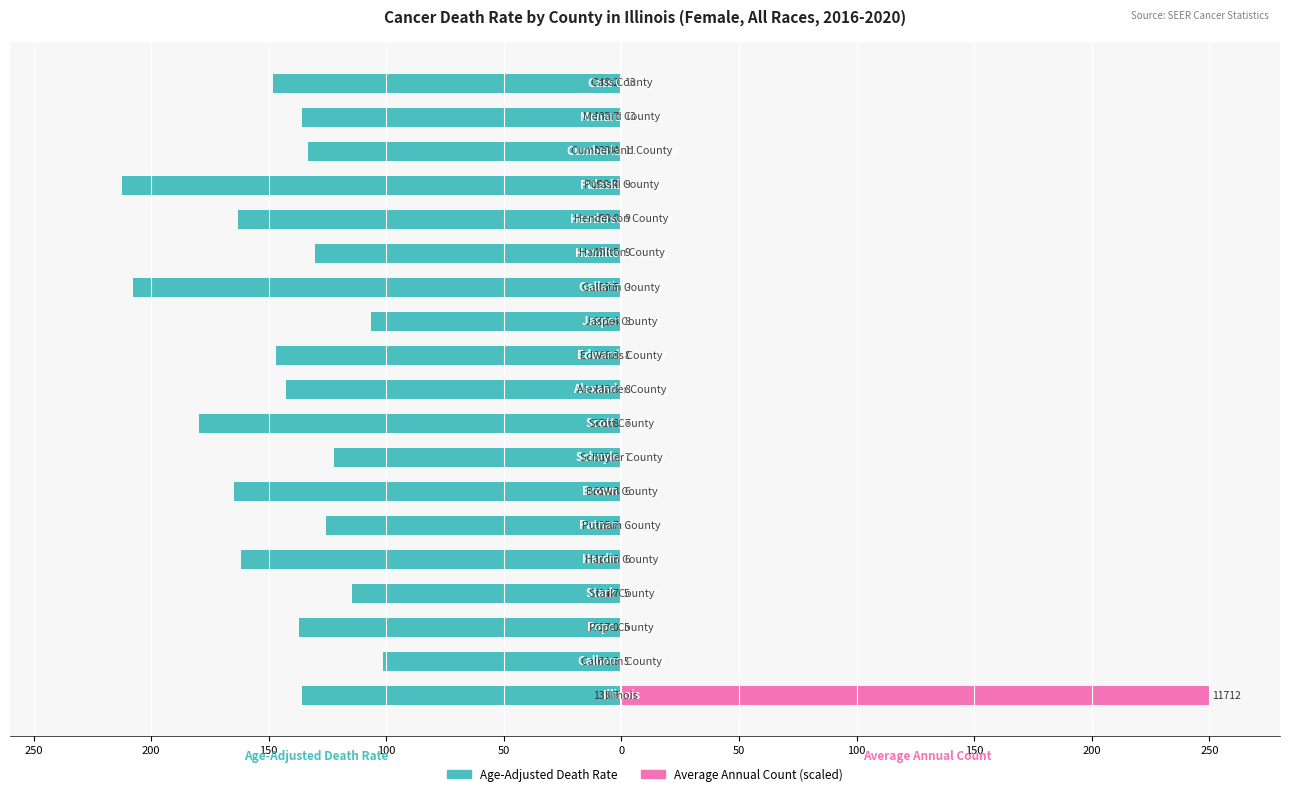

Which series has the largest range (max minus min)?

Average Annual Count